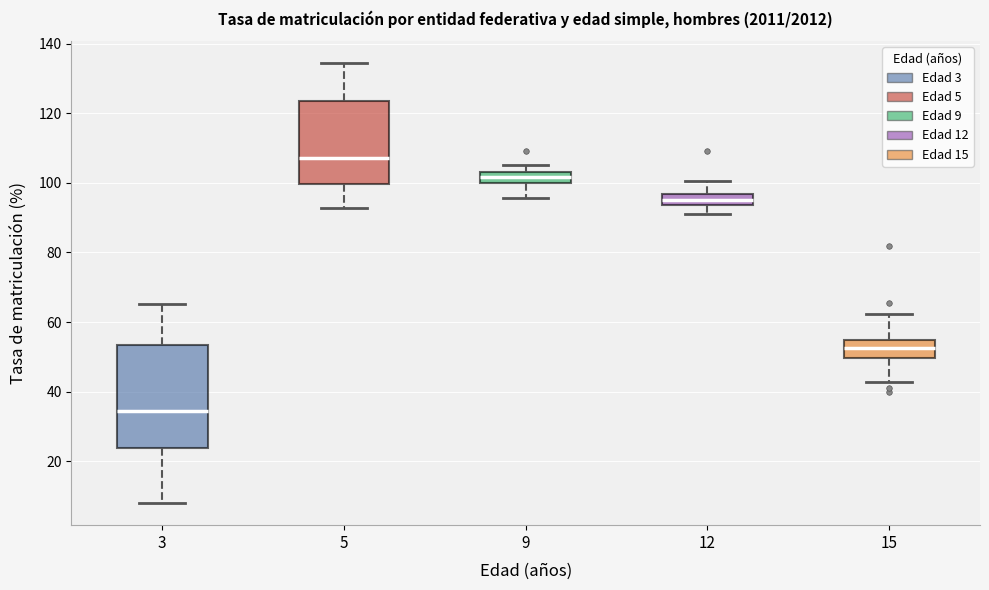

Where is the upper edge of the box at x = 3 on the y-axis? The values are not printed on the chart, so give them approximately, as read against the axis.

54